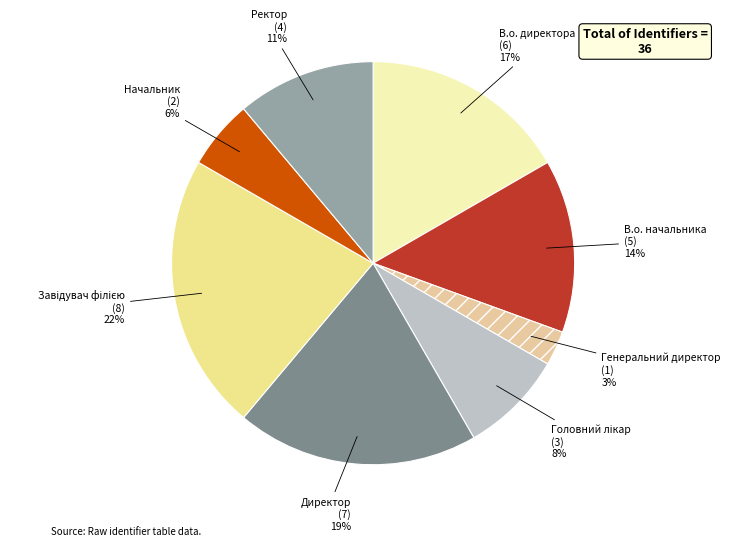

To the nearest percent, what is the difference between the largest and smallest slice percentages?

19%